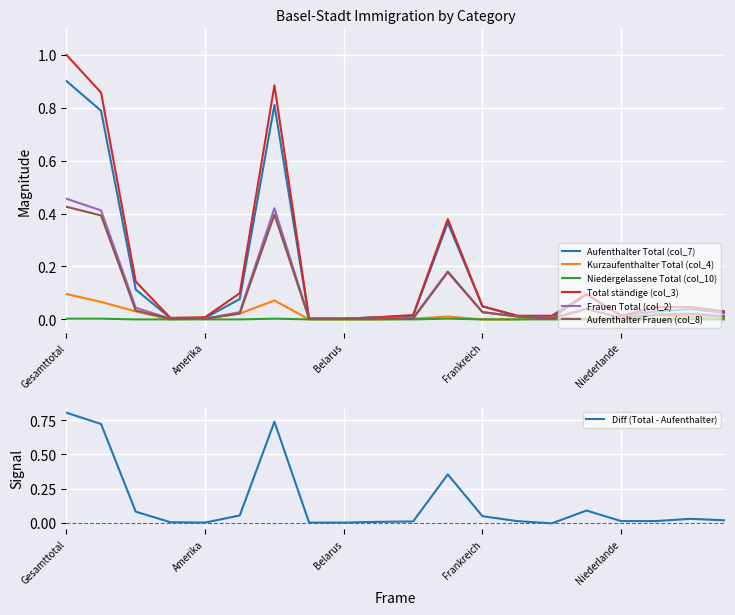

Reading right to left, what are all the values shown in this chart?

Aufenthalter Total (col_7): 0.0	0.0	0.0	0.0	0.1	0.0	0.0	0.0	0.4	0.0	0.0	0.0	0.0	0.8	0.1	0.0	0.0	0.1	0.8	0.9
Kurzaufenthalter Total (col_4): 0.0	0.0	0.0	0.0	0.0	0.0	0.0	0.0	0.0	0.0	0.0	0.0	0.0	0.1	0.0	0.0	0.0	0.0	0.1	0.1
Niedergelassene Total (col_10): 0.0	0.0	0.0	0.0	0.0	0.0	0.0	0.0	0.0	0.0	0.0	0.0	0.0	0.0	0.0	0.0	0.0	0.0	0.0	0.0
Total ständige (col_3): 0.0	0.0	0.0	0.0	0.1	0.0	0.0	0.0	0.4	0.0	0.0	0.0	0.0	0.9	0.1	0.0	0.0	0.1	0.9	1.0
Frauen Total (col_2): 0.0	0.0	0.0	0.0	0.0	0.0	0.0	0.0	0.2	0.0	0.0	0.0	0.0	0.4	0.0	0.0	0.0	0.0	0.4	0.5
Aufenthalter Frauen (col_8): 0.0	0.0	0.0	0.0	0.0	0.0	0.0	0.0	0.2	0.0	0.0	0.0	0.0	0.4	0.0	0.0	0.0	0.0	0.4	0.4